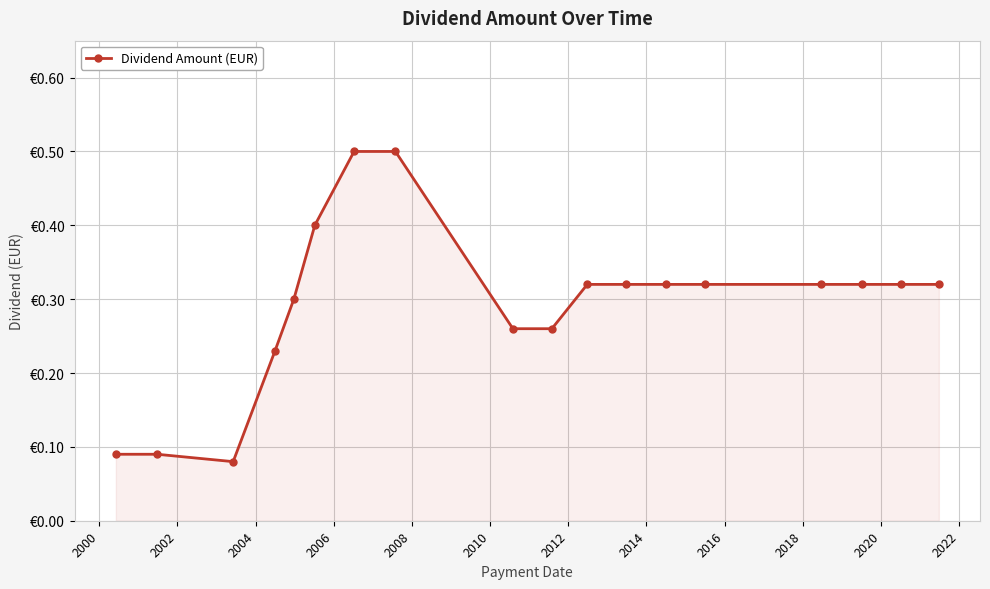

Does the chart have visible grid lines?

Yes